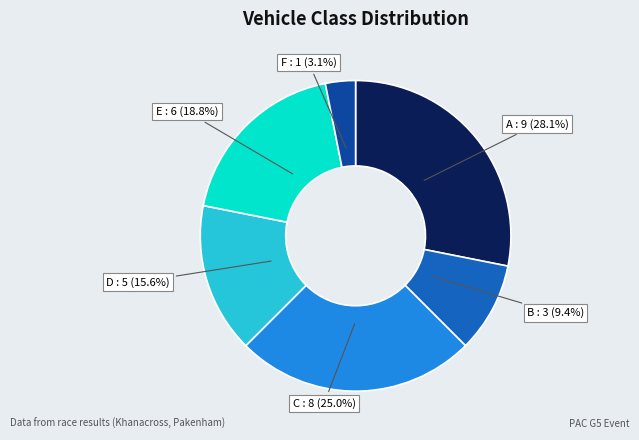

Does any single category account for the majority?

No